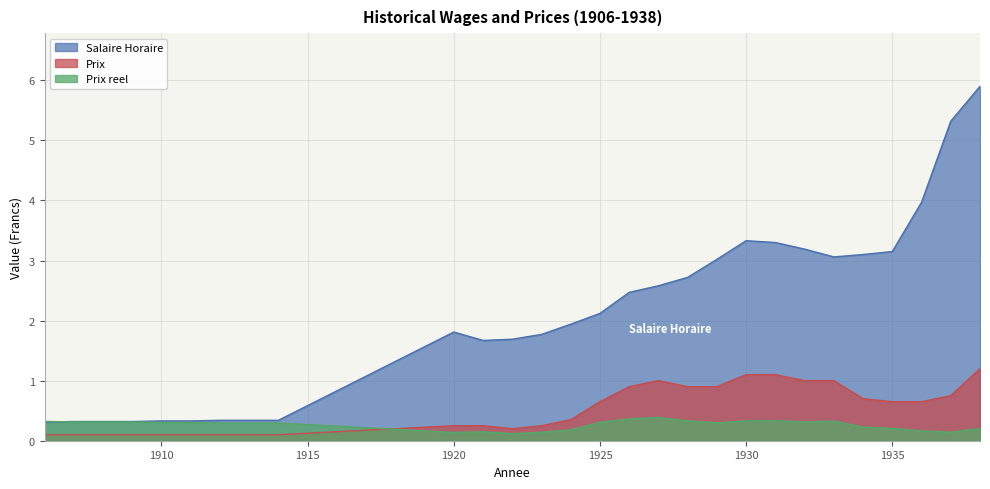

Reading left to right, transcribe all the data shown in this chart.

Salaire Horaire: 0.3	0.3	0.3	0.3	0.3	0.3	0.3	0.3	0.3	1.8	1.7	1.7	1.8	1.9	2.1	2.5	2.6	2.7	3.0	3.3	3.3	3.2	3.1	3.1	3.1	4.0	5.3	5.9
Prix: 0.1	0.1	0.1	0.1	0.1	0.1	0.1	0.1	0.1	0.2	0.2	0.2	0.2	0.3	0.7	0.9	1.0	0.9	0.9	1.1	1.1	1.0	1.0	0.7	0.7	0.7	0.8	1.2
Prix reel: 0.3	0.3	0.3	0.3	0.3	0.3	0.3	0.3	0.3	0.1	0.1	0.1	0.1	0.2	0.3	0.4	0.4	0.3	0.3	0.3	0.3	0.3	0.3	0.2	0.2	0.2	0.1	0.2